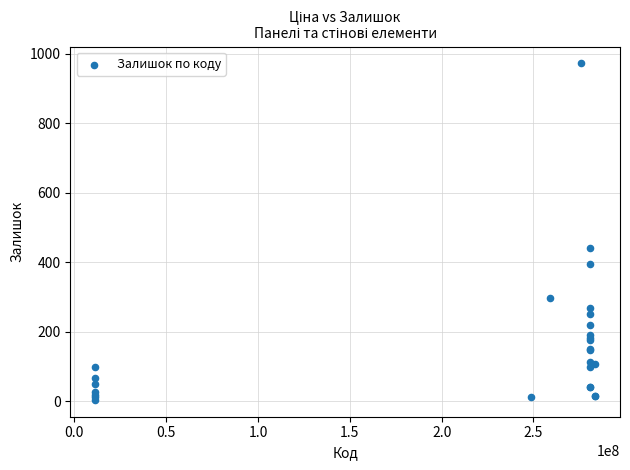

What Y value in the scatter plot is closest to 488?

440